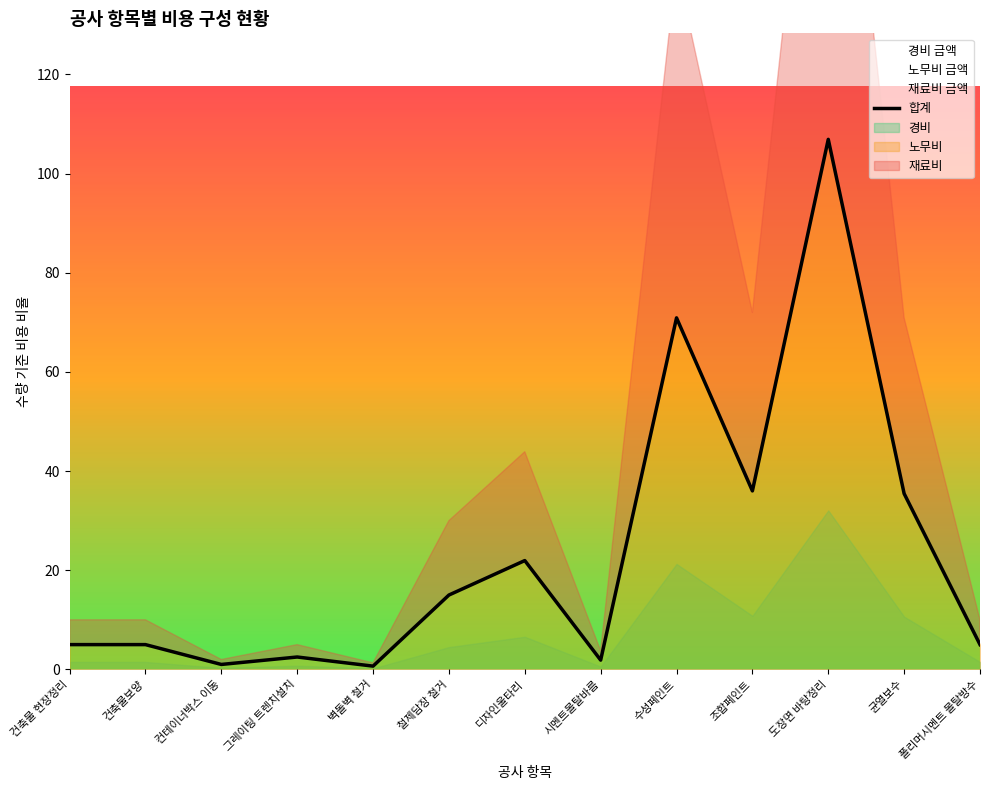

At which category does the data reach its first local peak?

그레이팅 트렌치설치